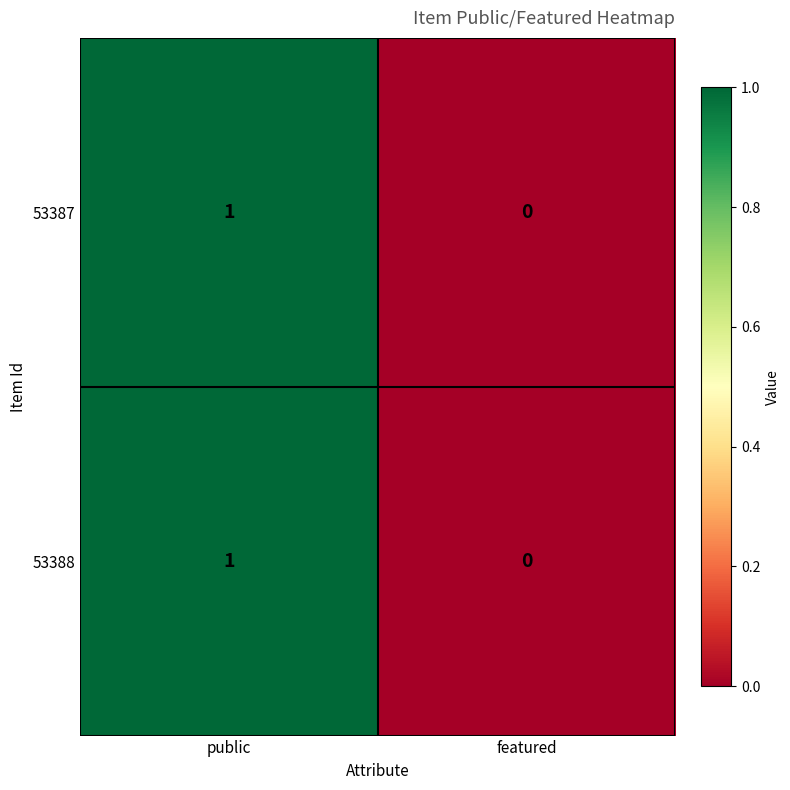

The 53387 series shows 1 at featured. True or false?

False